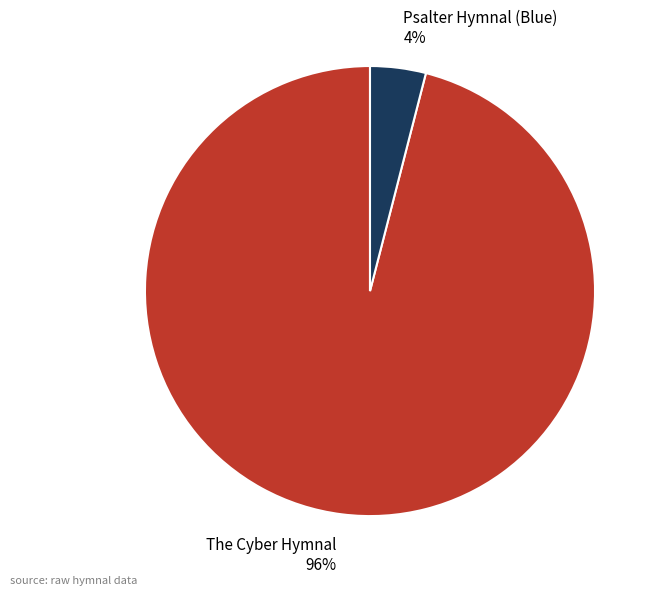

To the nearest percent, what portion does Psalter Hymnal (Blue) represent?

4%